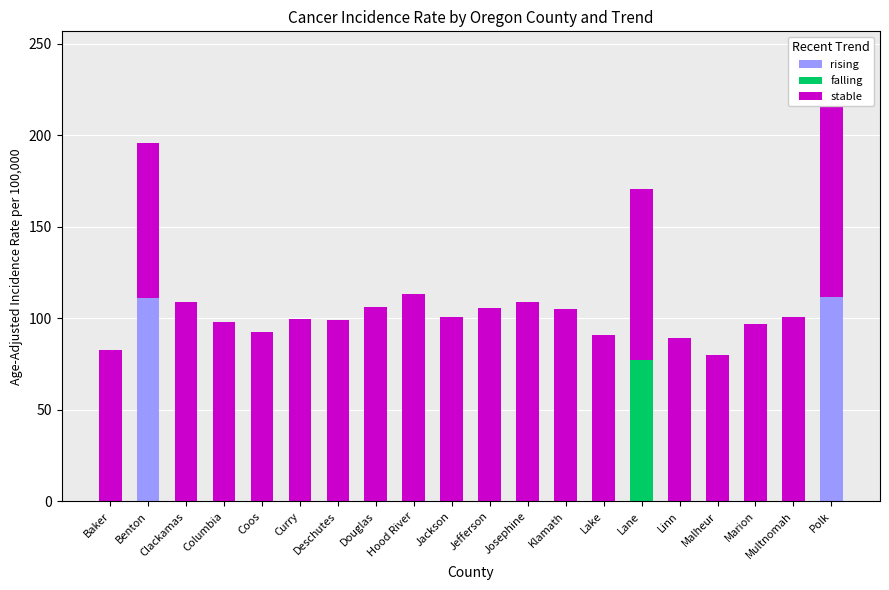

What is the sum of all rising values?

222.9